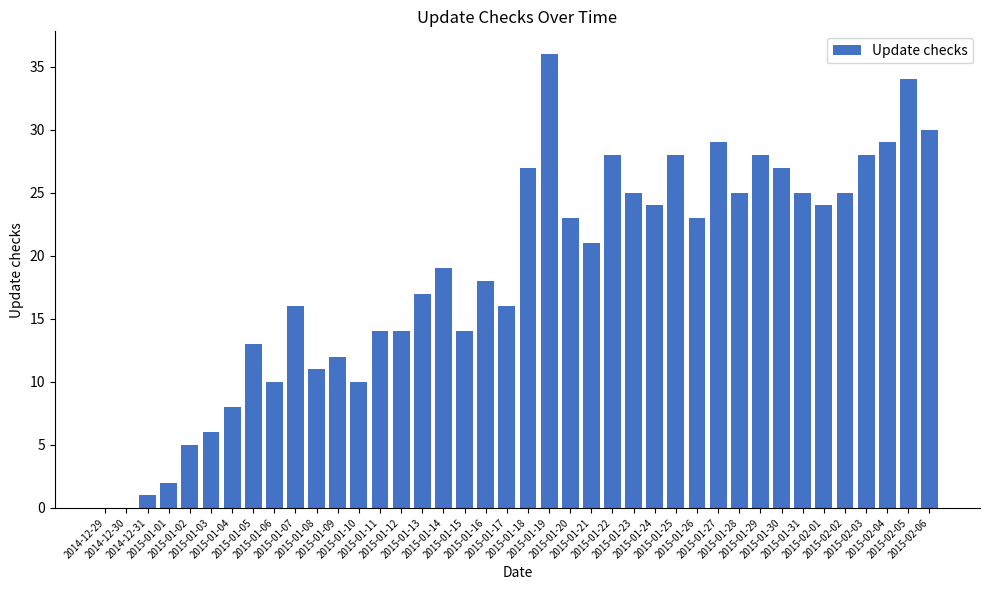

The chart shows a value of 7 at 2015-01-09. True or false?

False